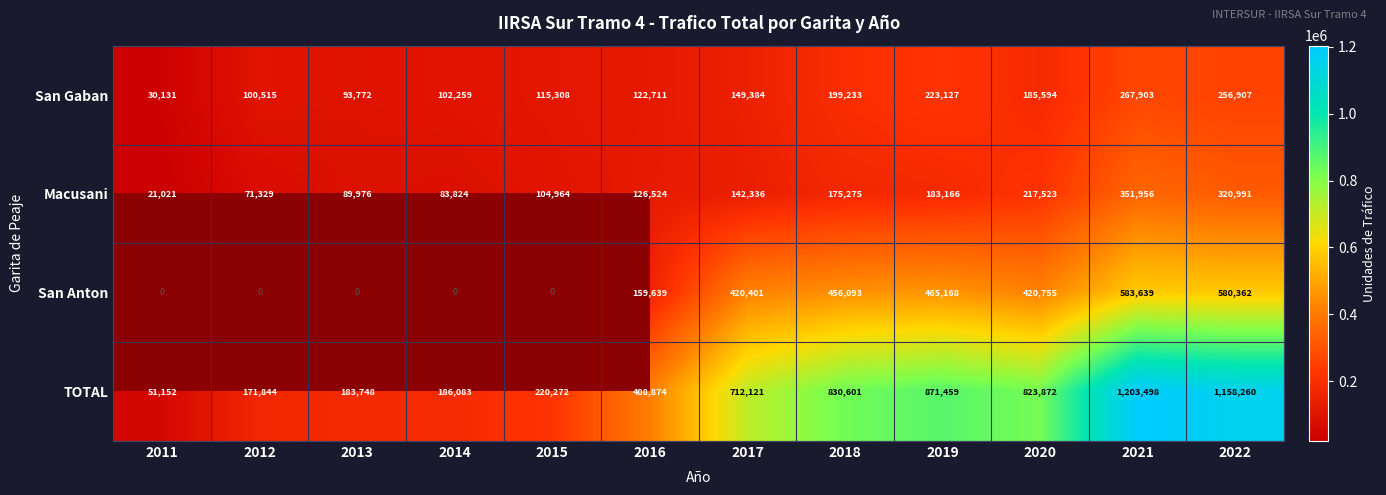

How many data points in TOTAL are less than 712121?

6